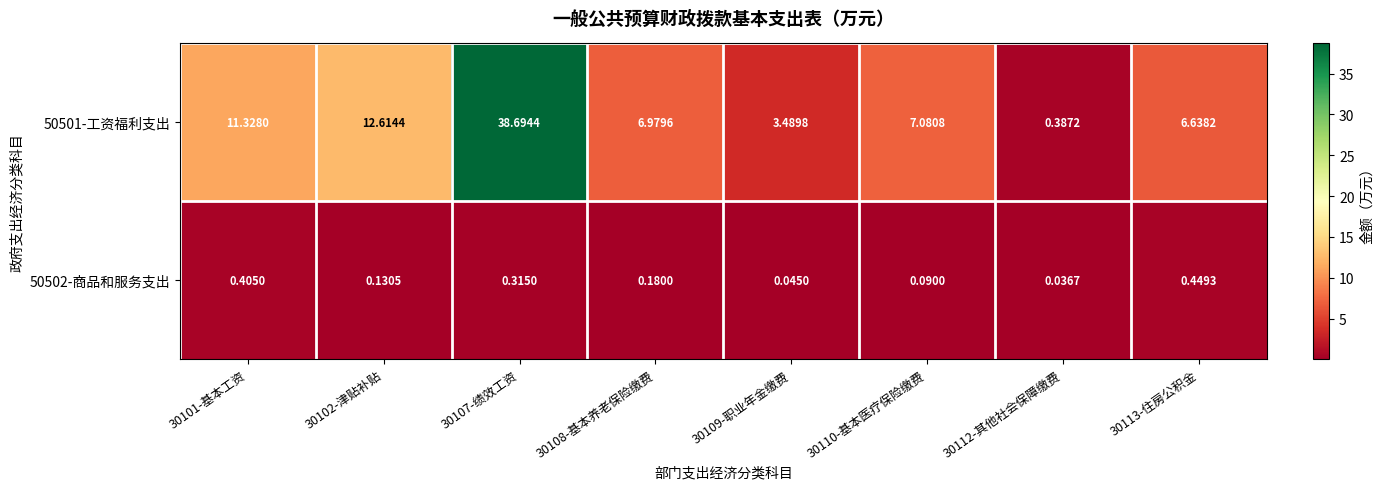

How many data points does each series have?

8